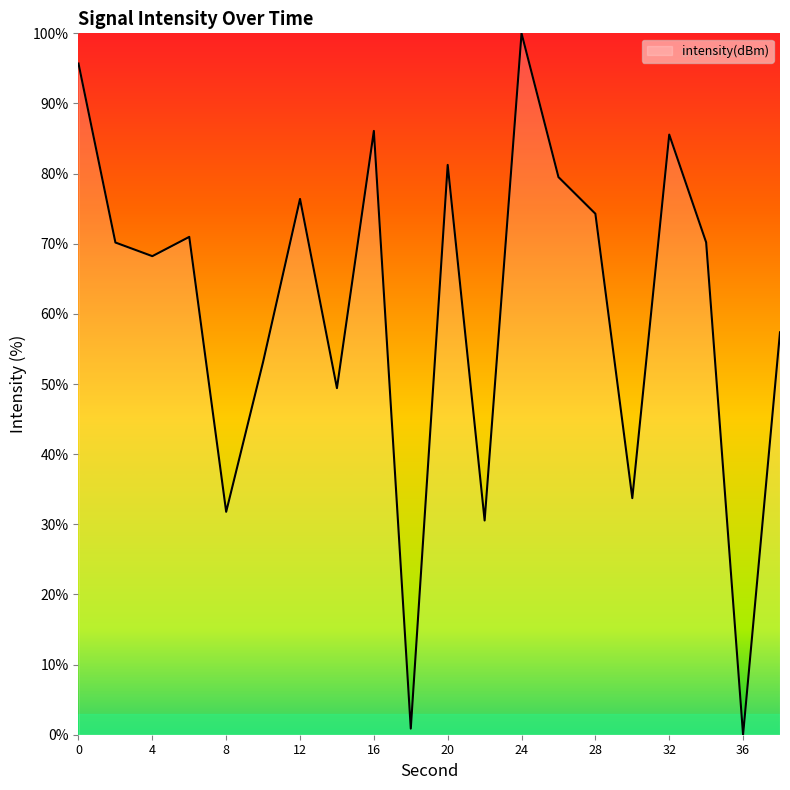

What is the sum of all values?

1215.2